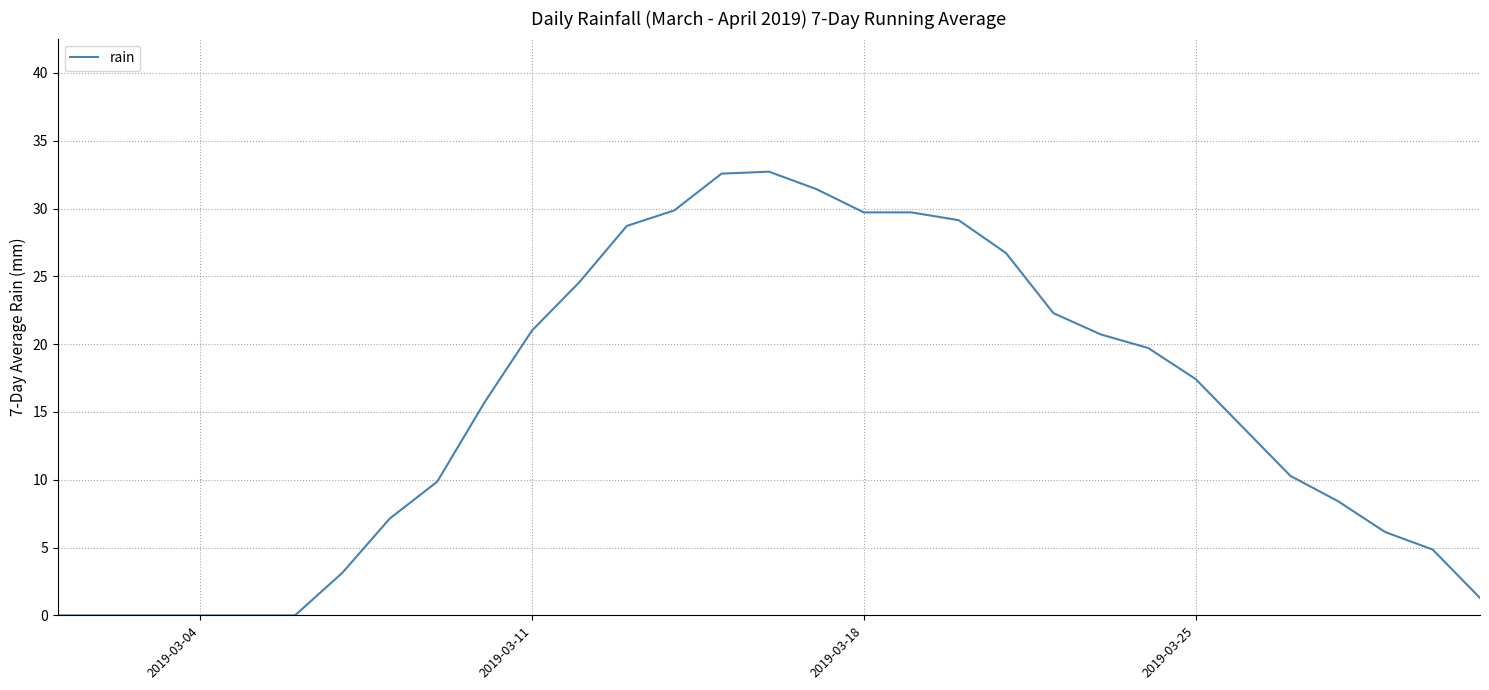

What is the greatest value displayed?

32.7